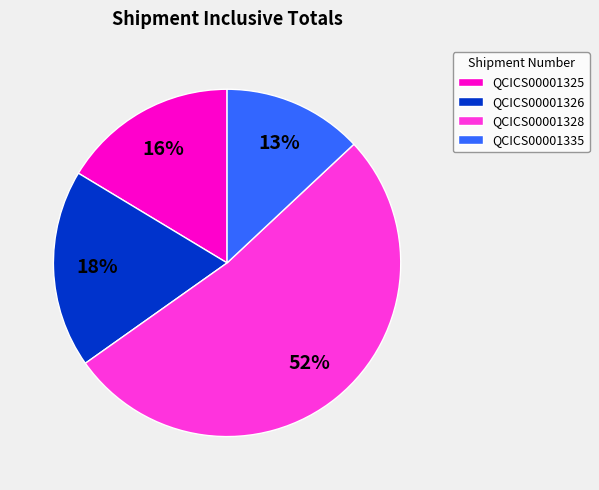

Is there a majority slice in this chart?

Yes